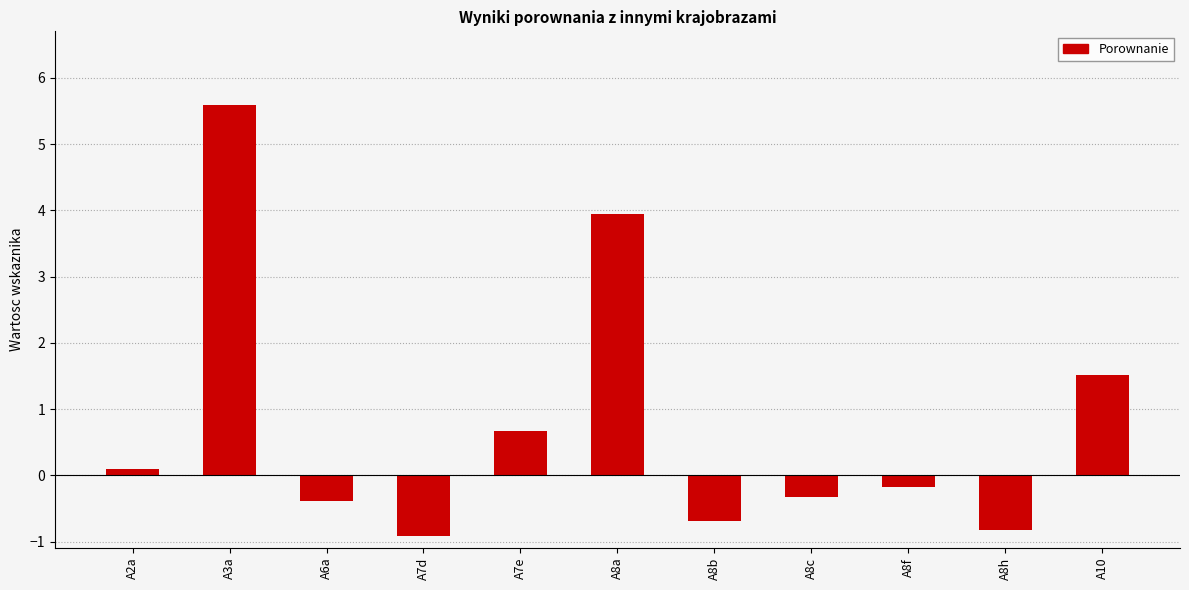

Where does the data first go above 0?

A2a